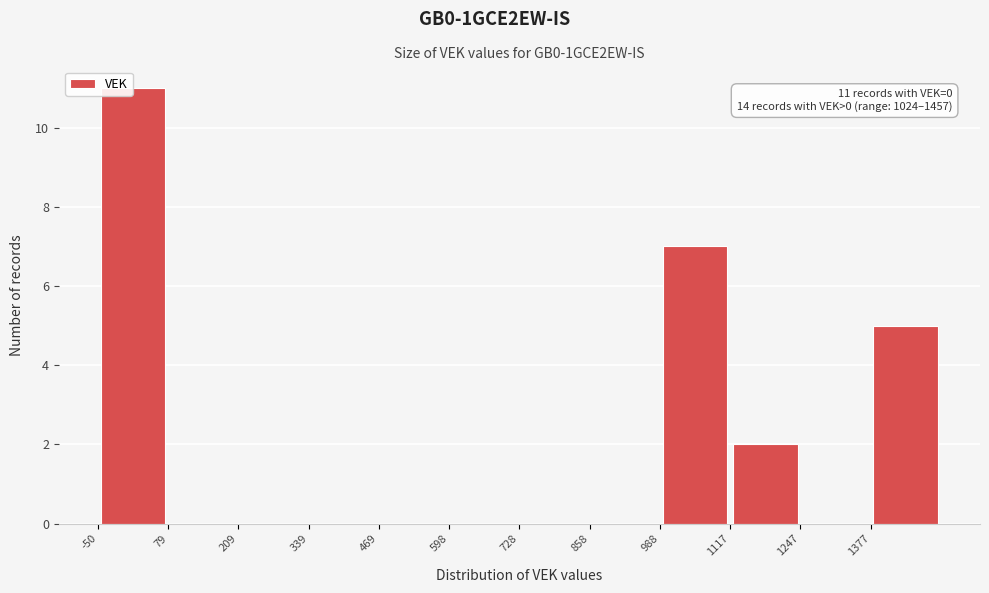

Over which range of the x-axis is the bar tallest?

-40 to 80